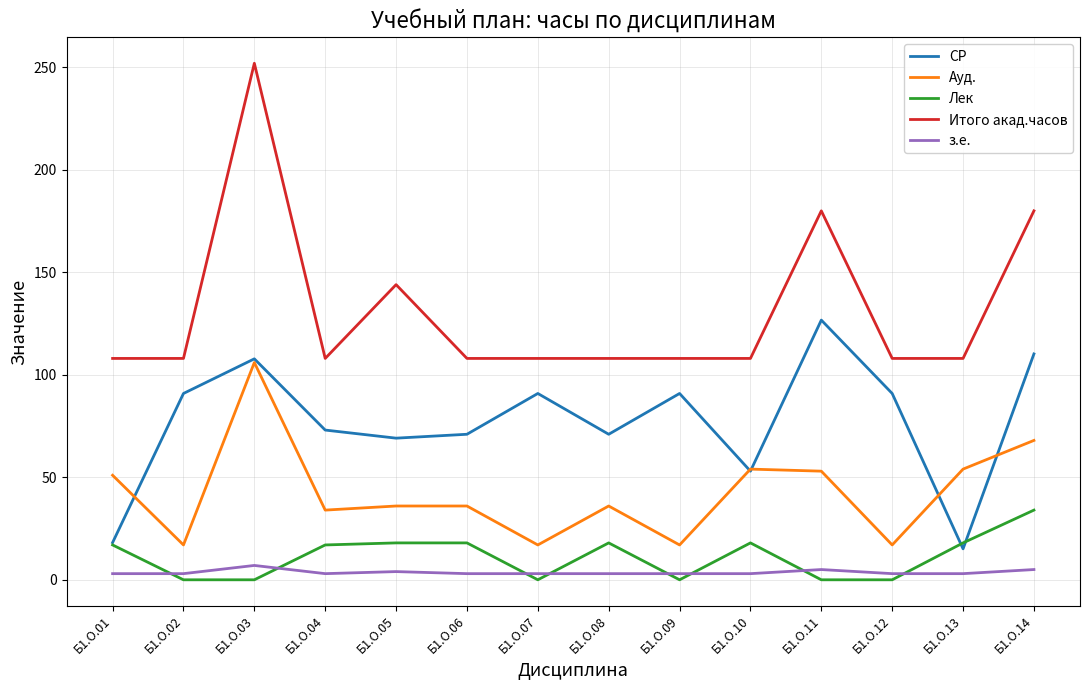

What is the total value across all series at Б1.О.09?

218.9